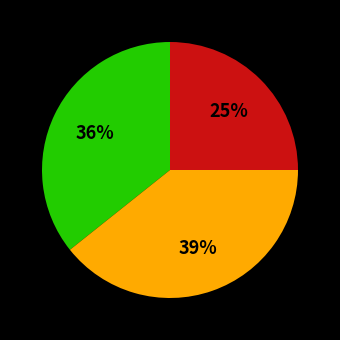

Is there a majority slice in this chart?

No